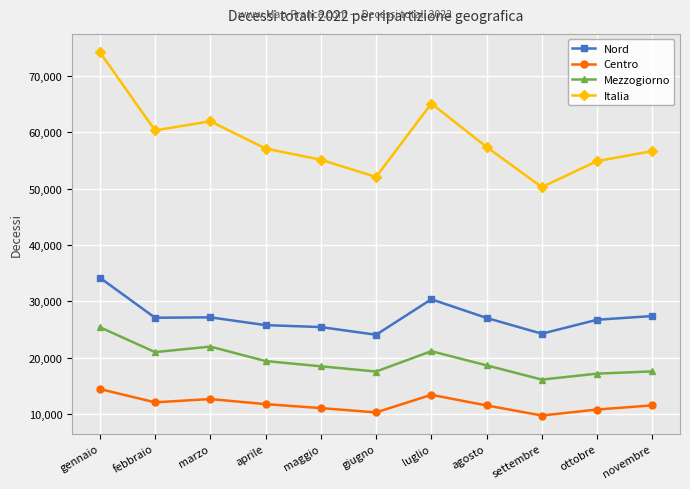

True or false: Italia has more than 0 interior local peaks.

True